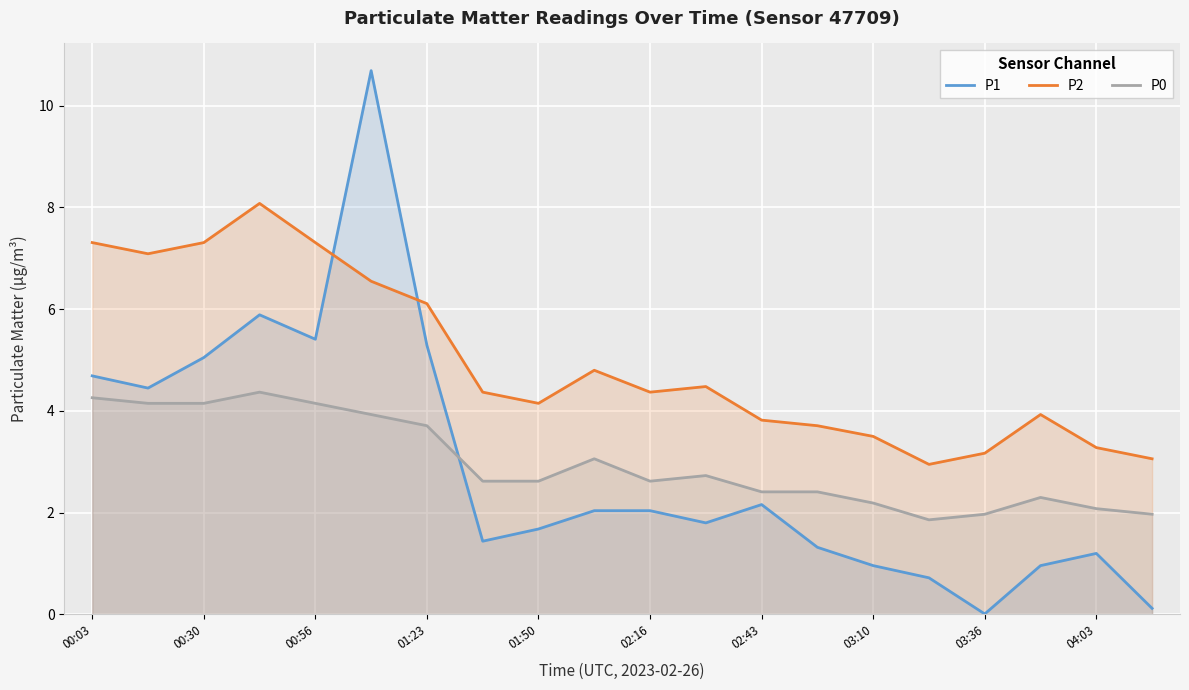

True or false: P1 and P2 cross at least once.

True